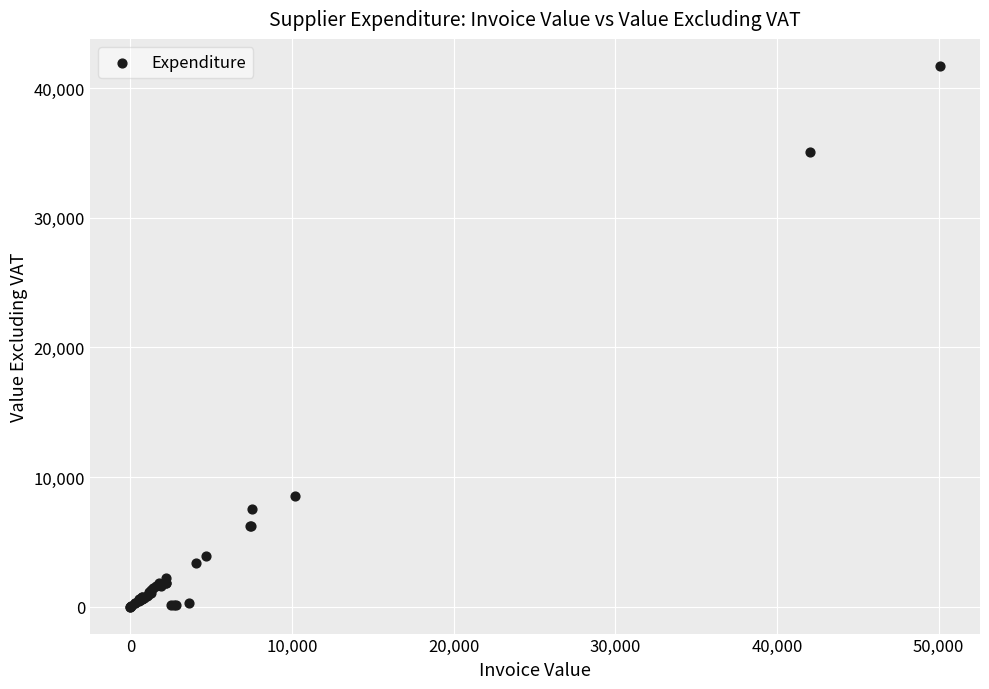

What Y value in the scatter plot is closest to 20855?

8500.0